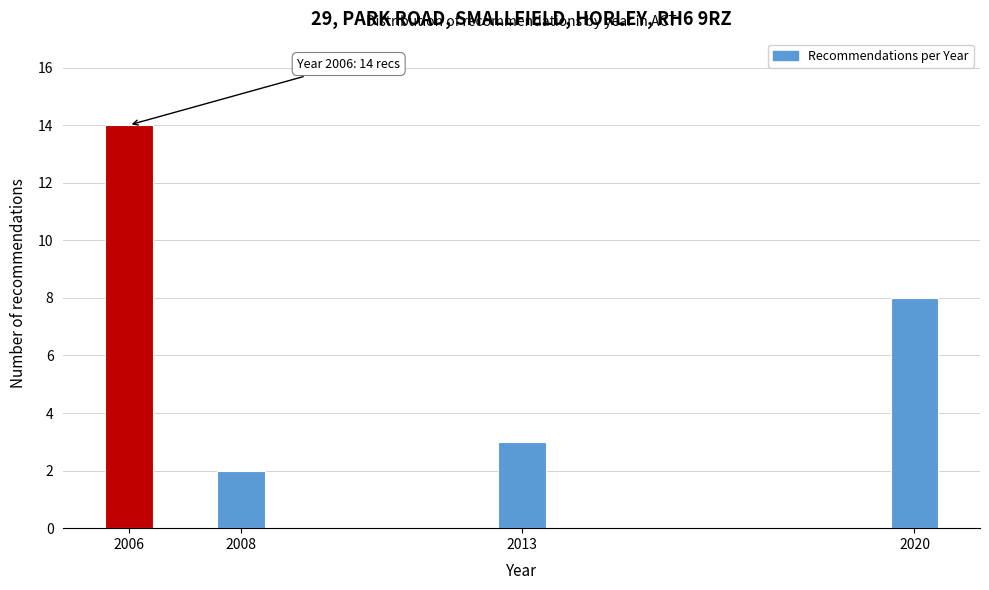

Reading left to right, what are all the values shown in this chart?

2006=14	2008=2	2013=3	2020=8